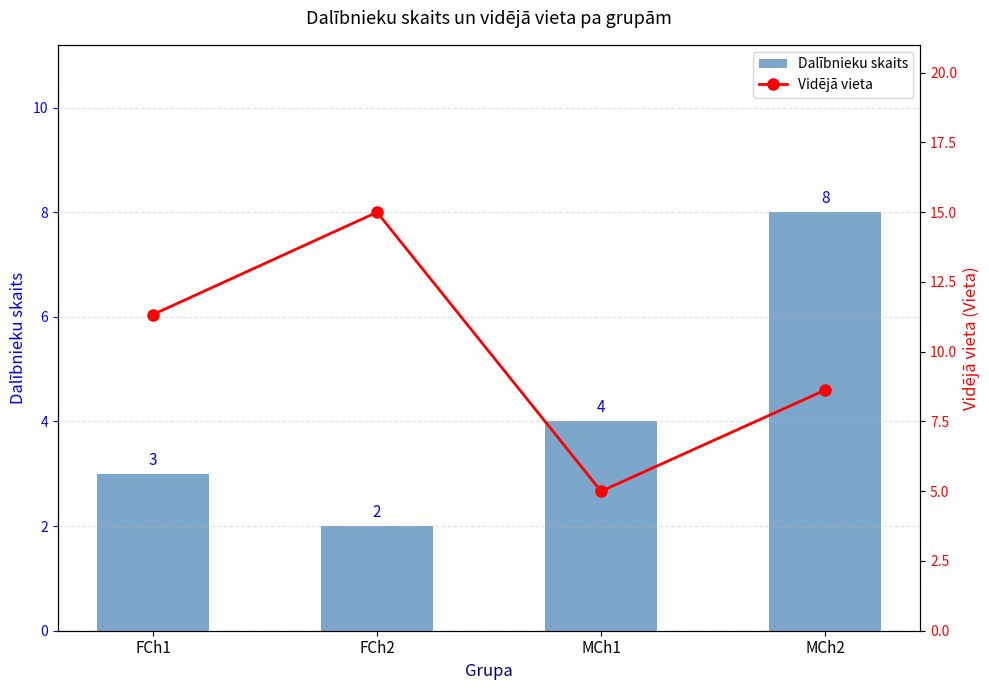

Which series has the largest total across all categories?

Vidējā vieta